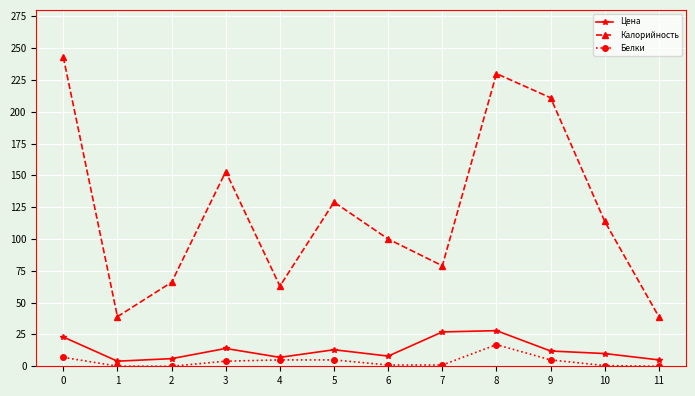

What is the value of the Белки point at the 8th from the left?

1.0